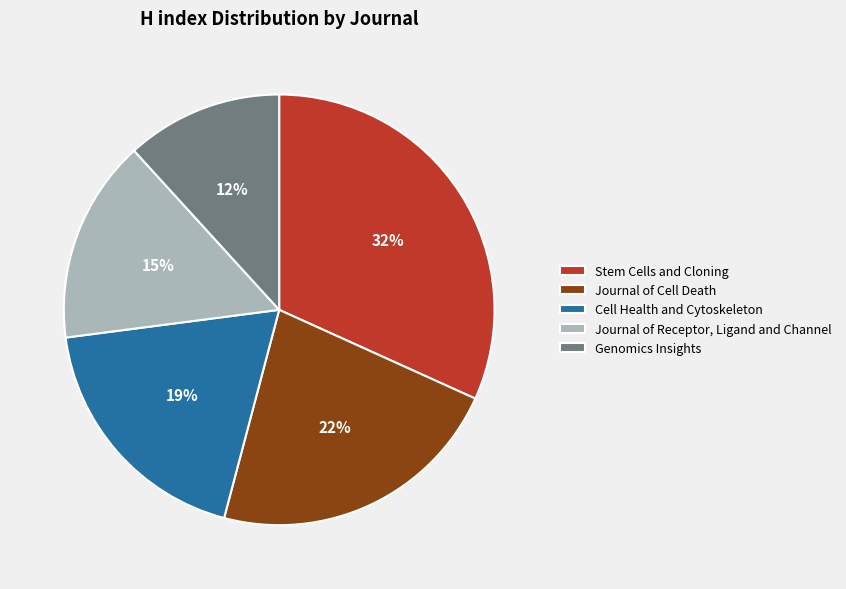

Which slice is the largest?

Stem Cells and Cloning